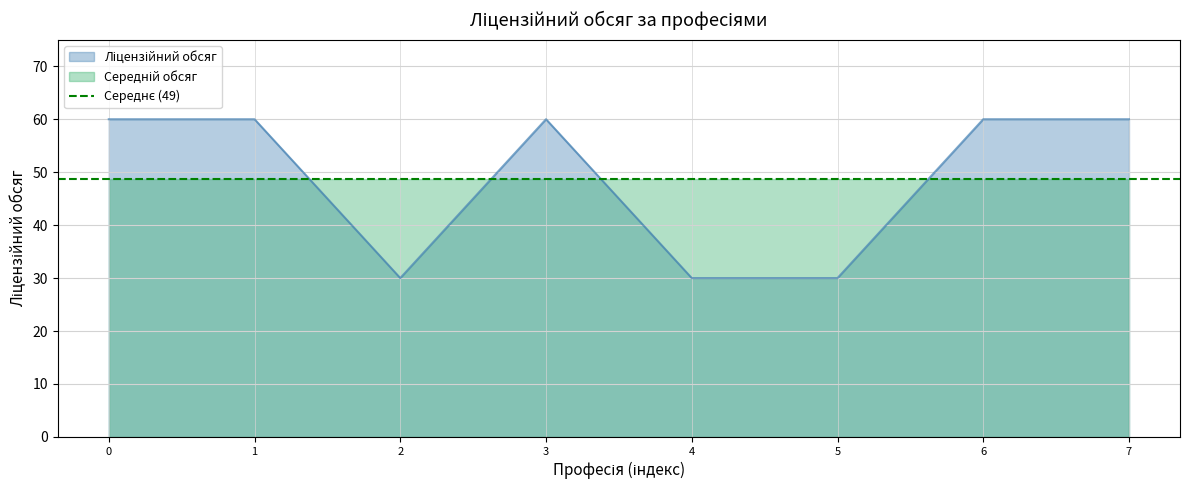

What is the value of the 5th point from the left?

30